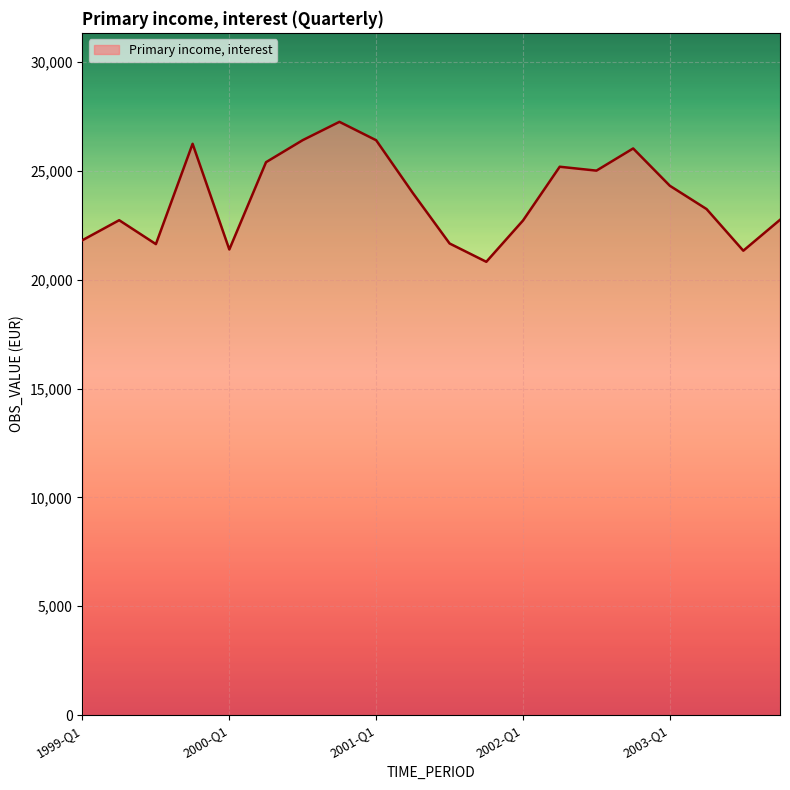

What is the maximum value shown in the chart?

27246.9